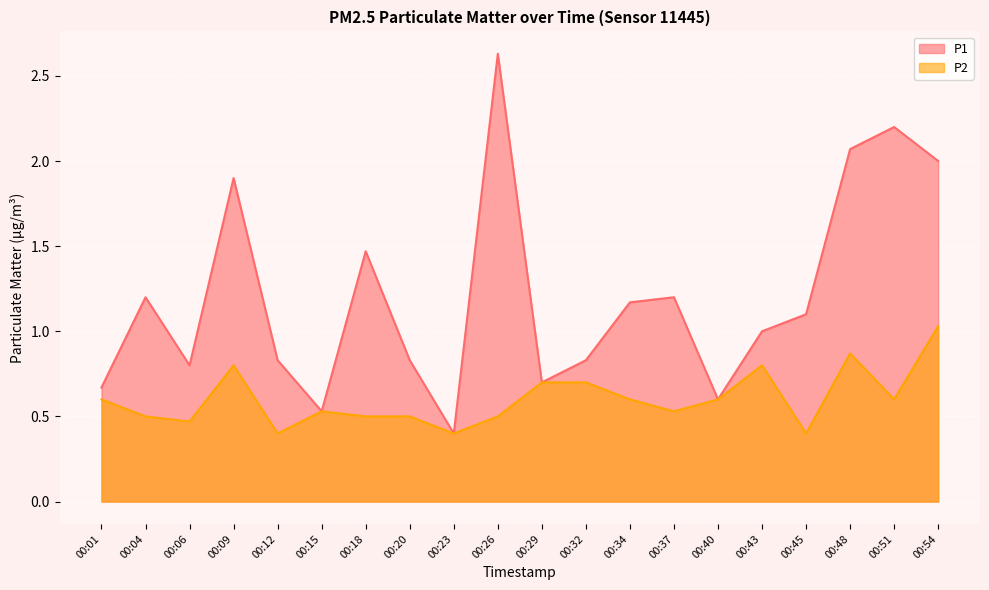

What is the minimum value for P2?

0.4